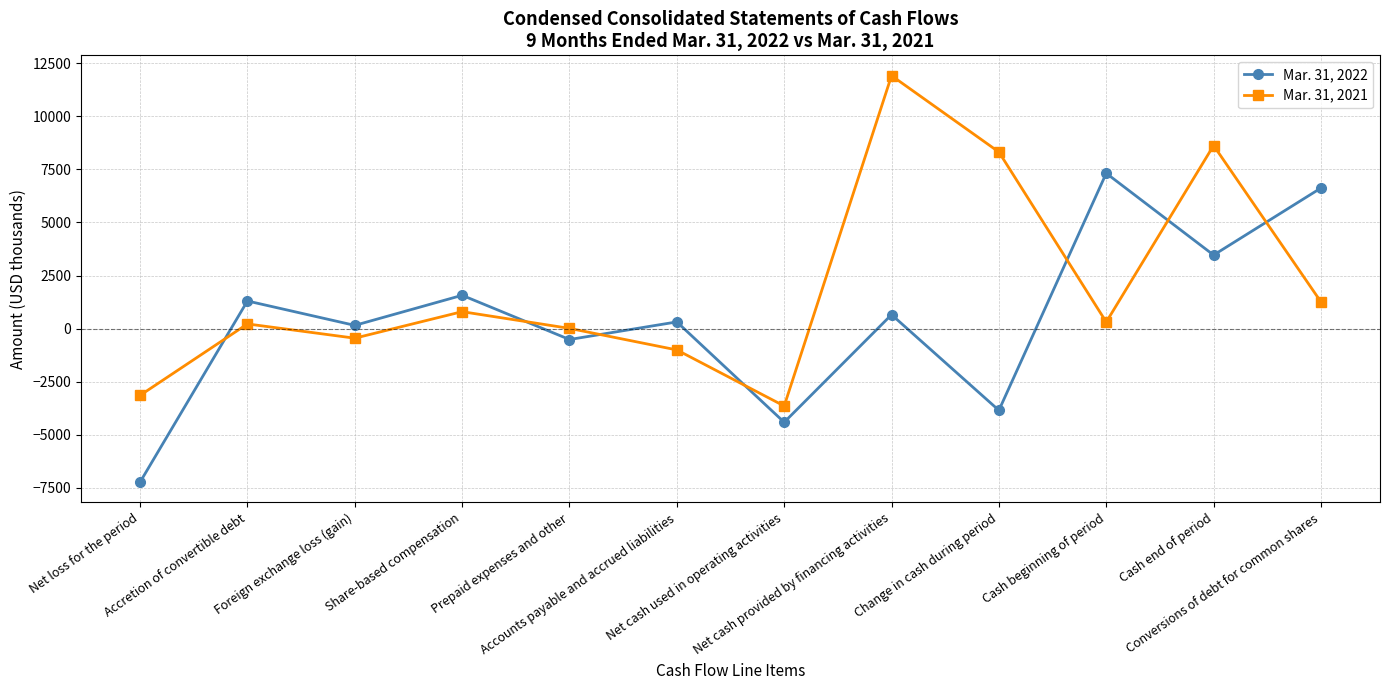

What are all the series names shown in the legend?

Mar. 31, 2022, Mar. 31, 2021